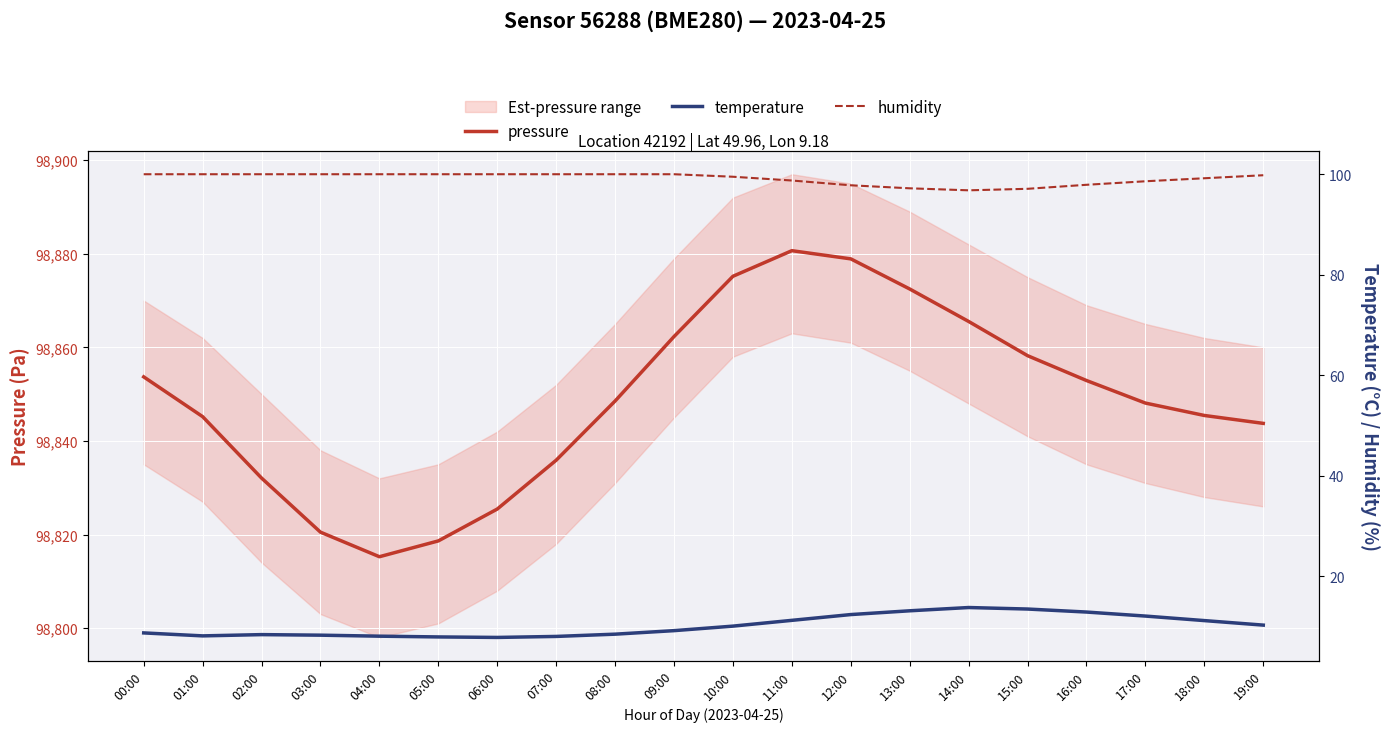

Which category has the highest value in the temperature series?

14:00